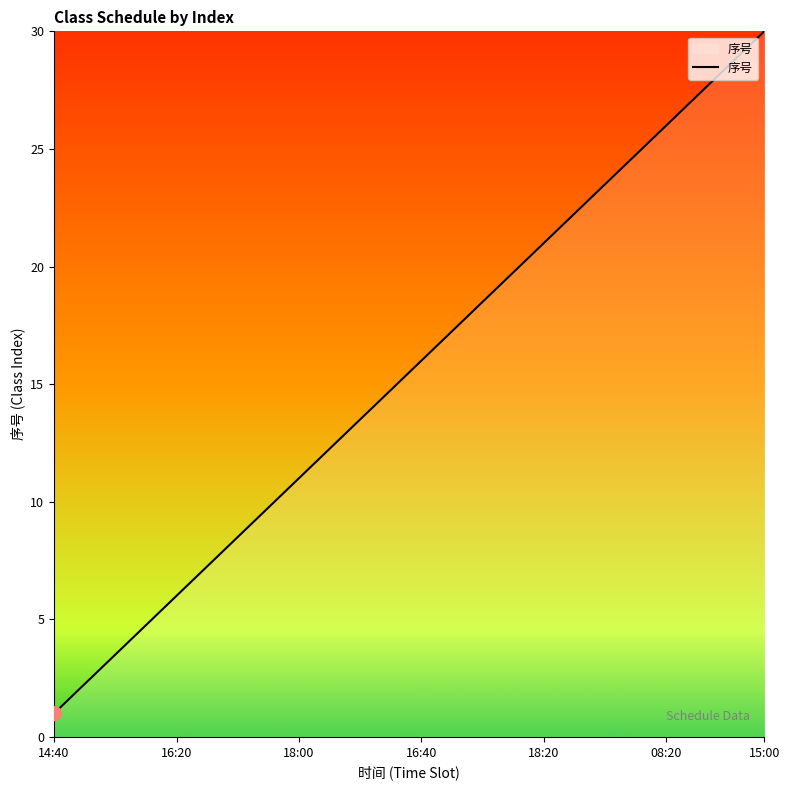

What is the difference between the maximum and minimum values?

29